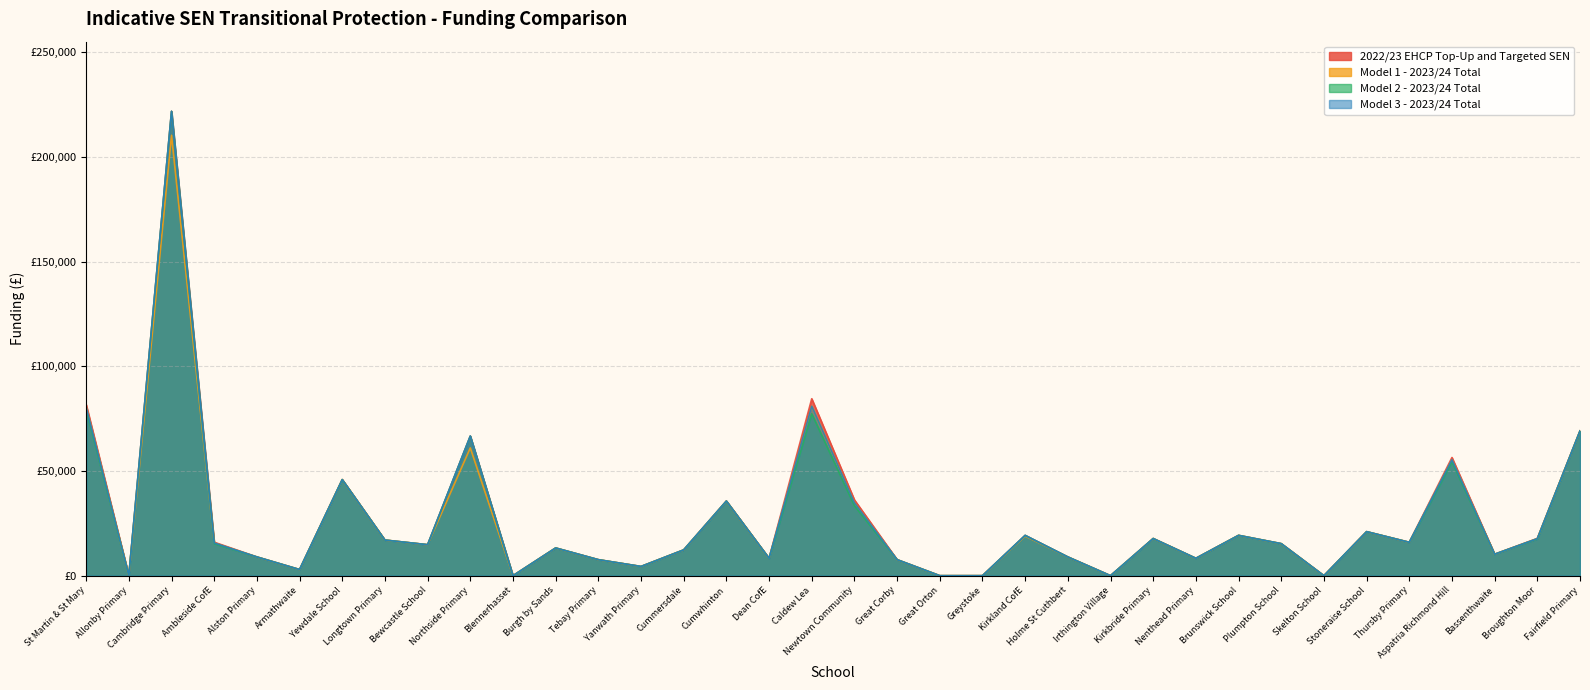

What is the average value of the Model 3 - 2023/24 Total series?

26588.3